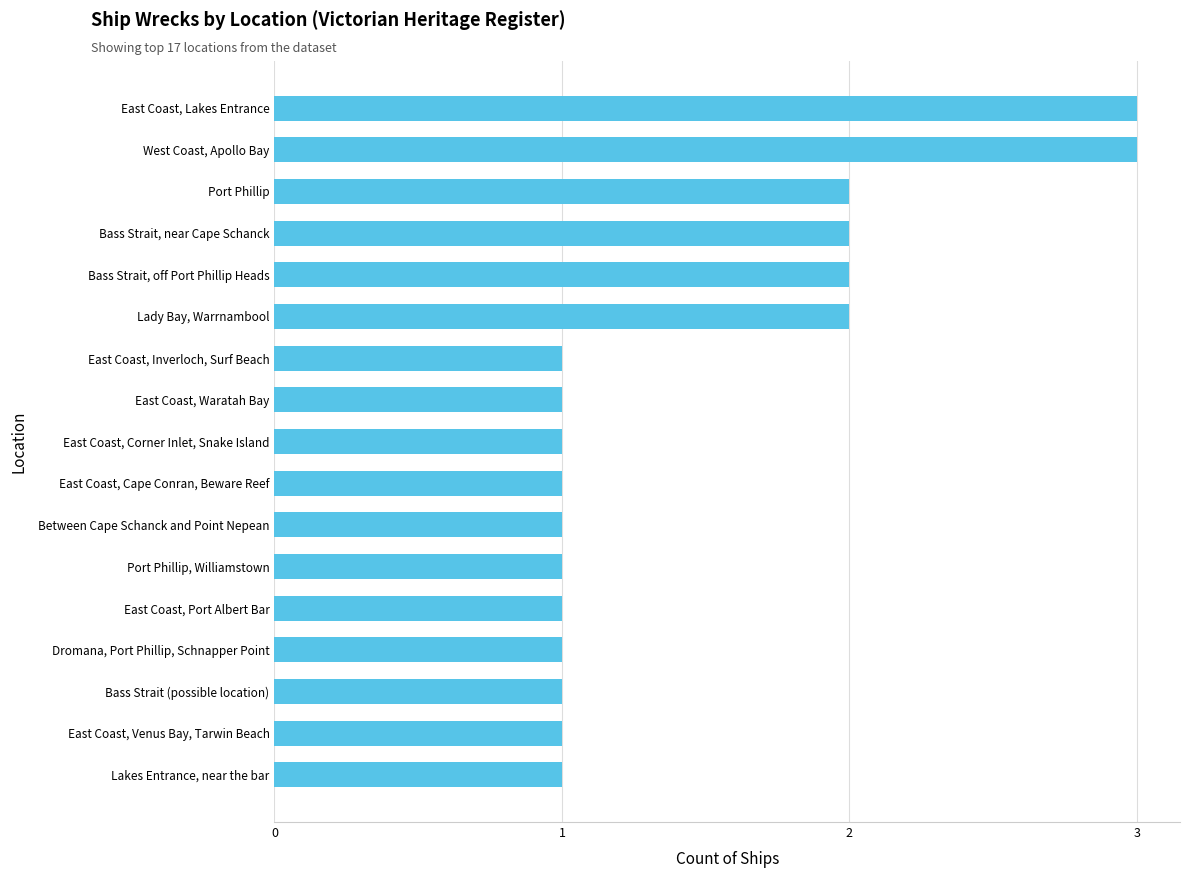

What is the greatest value displayed?

3